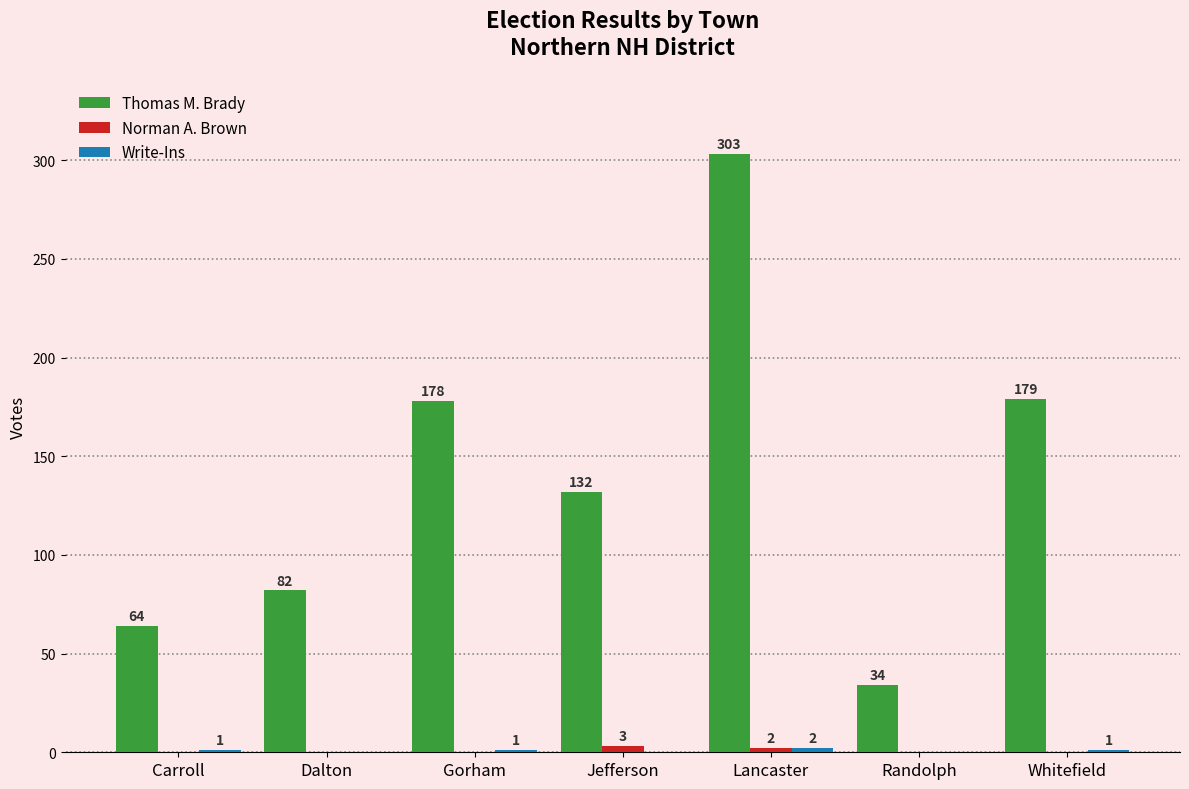

Between Carroll and Dalton, which series saw the biggest shift?

Thomas M. Brady